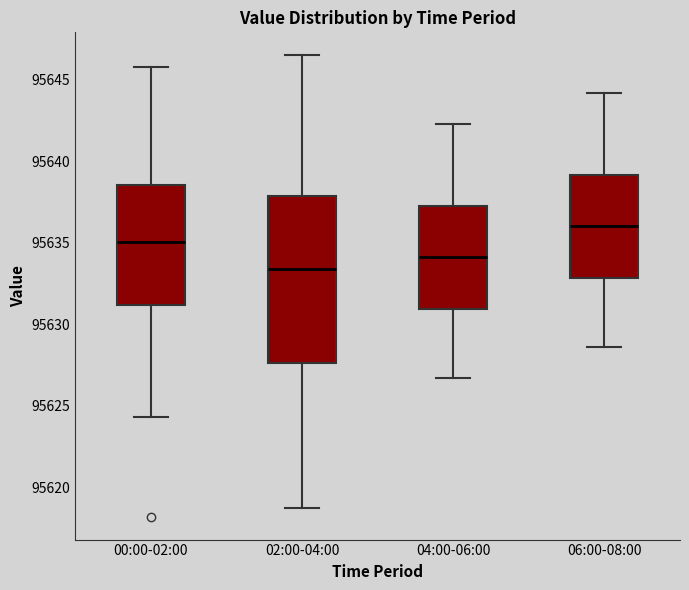

Which box is the tallest, from its lower edge to its upper edge?

02:00-04:00